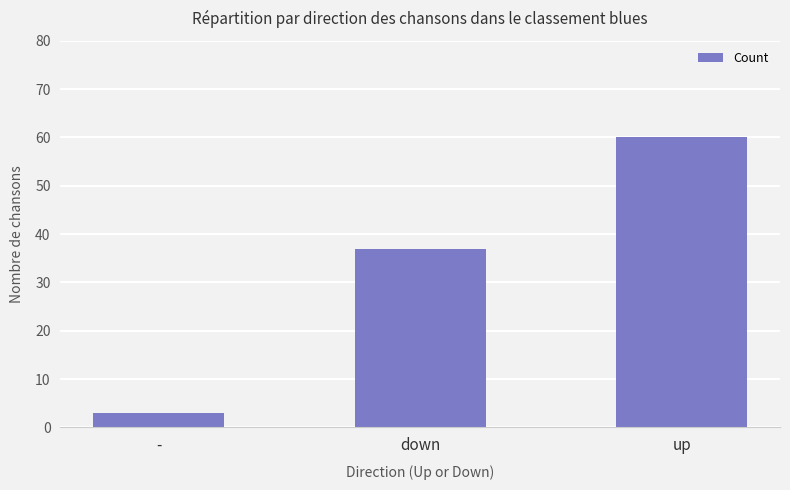

The chart shows a value of 60 at up. True or false?

True